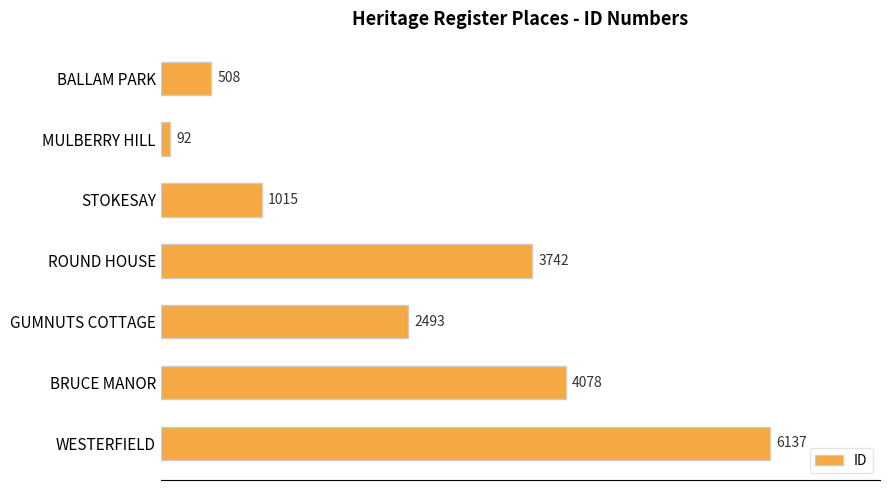

What is the value of the 7th bar from the top?

6137